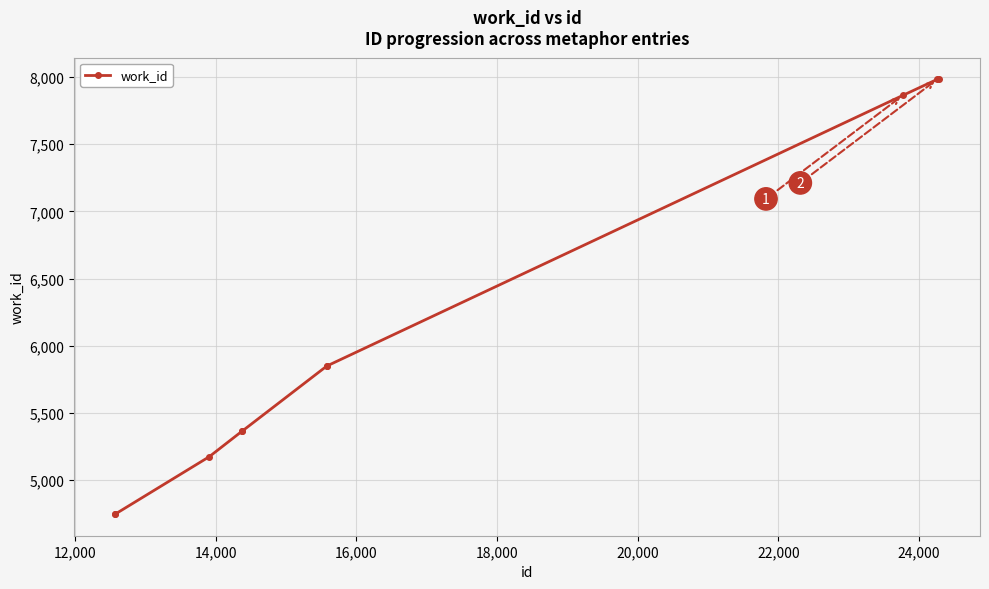

How many series are shown in this chart?

1